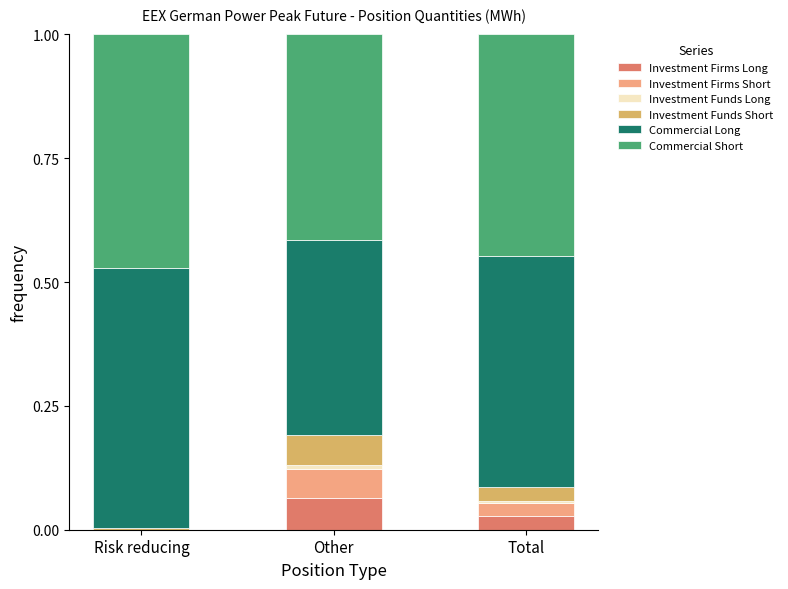

At which label does Investment Firms Long reach its peak?

Other